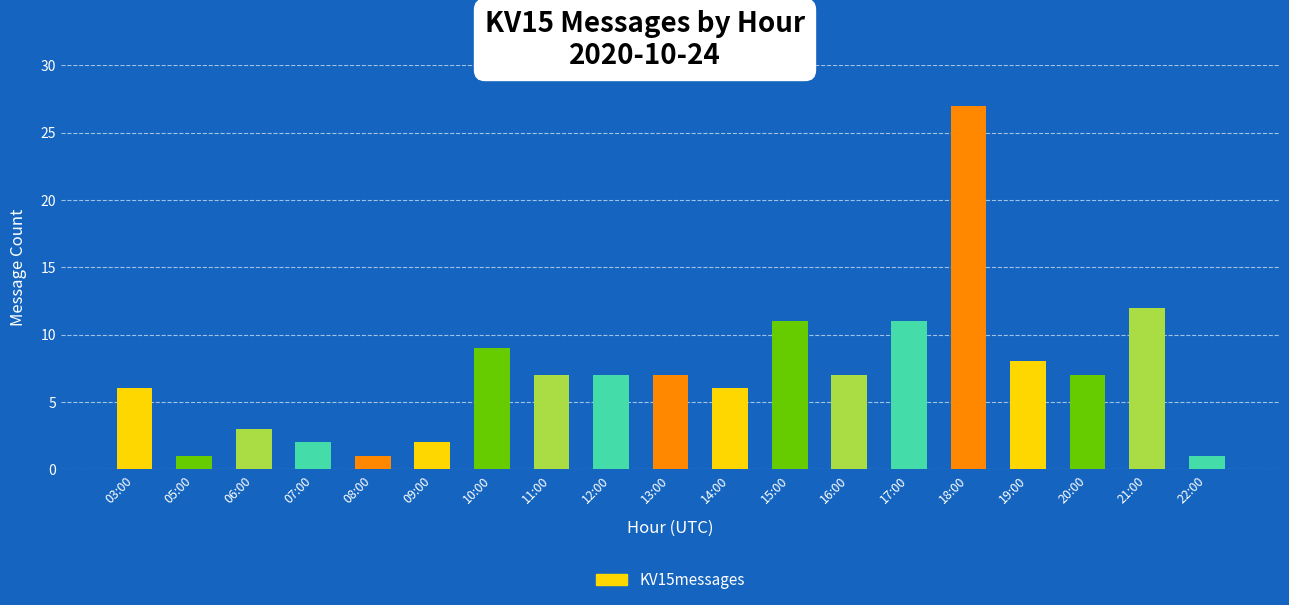

How many data points does each series have?

19